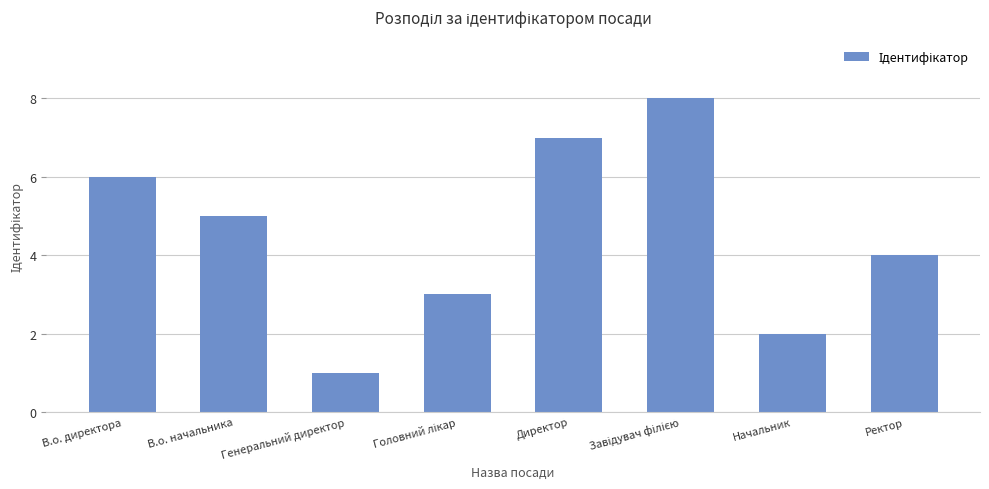

At which label is the value closest to 4?

Ректор